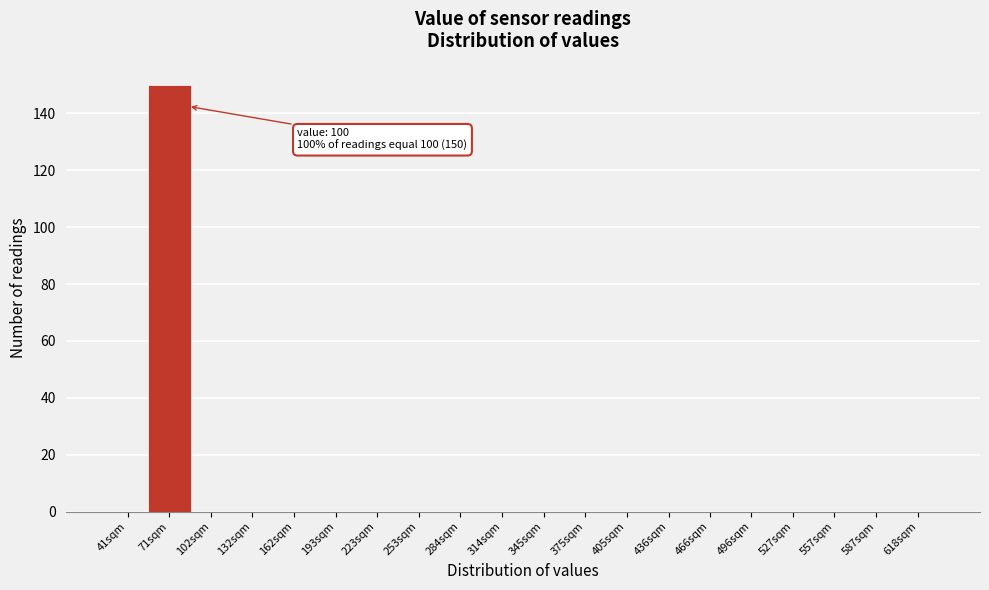

Reading left to right, transcribe all the data shown in this chart.

41sqm=0	71sqm=150	102sqm=0	132sqm=0	162sqm=0	193sqm=0	223sqm=0	253sqm=0	284sqm=0	314sqm=0	345sqm=0	375sqm=0	405sqm=0	436sqm=0	466sqm=0	496sqm=0	527sqm=0	557sqm=0	587sqm=0	618sqm=0